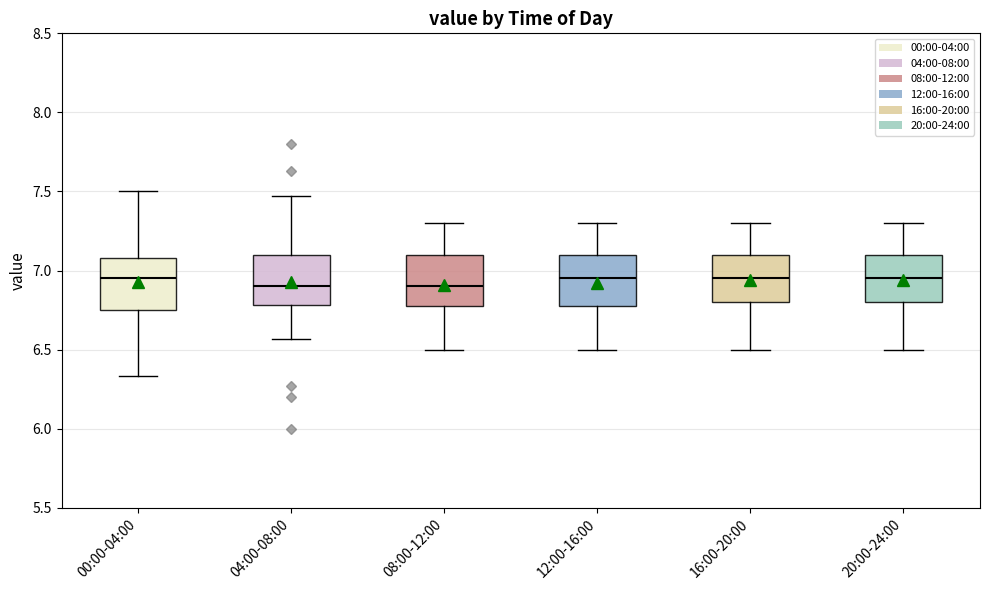

Where is the upper edge of the box for 00:00-04:00 on the y-axis? The values are not printed on the chart, so give them approximately, as read against the axis.

7.10